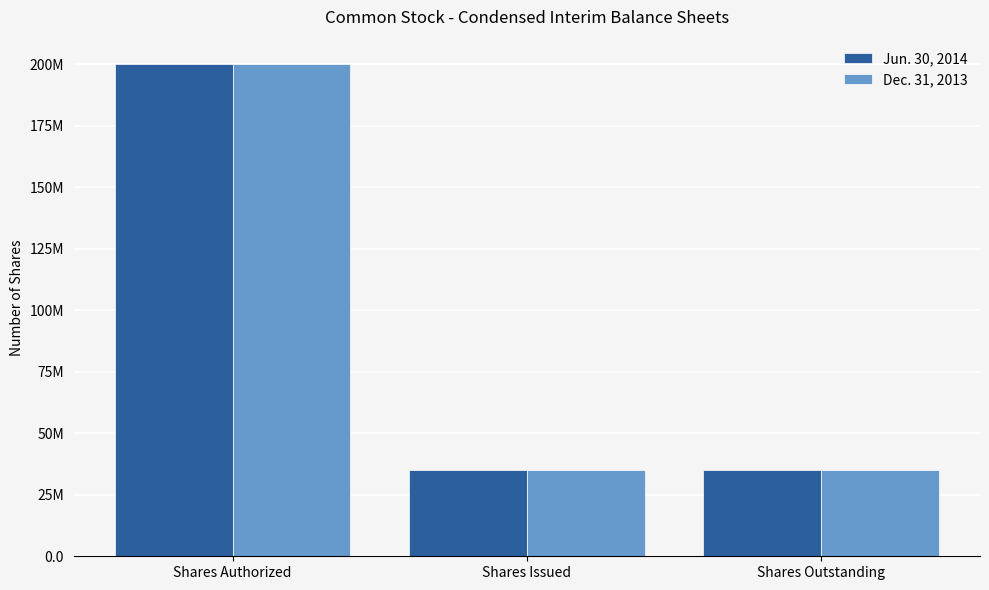

Does the chart contain any negative values?

No